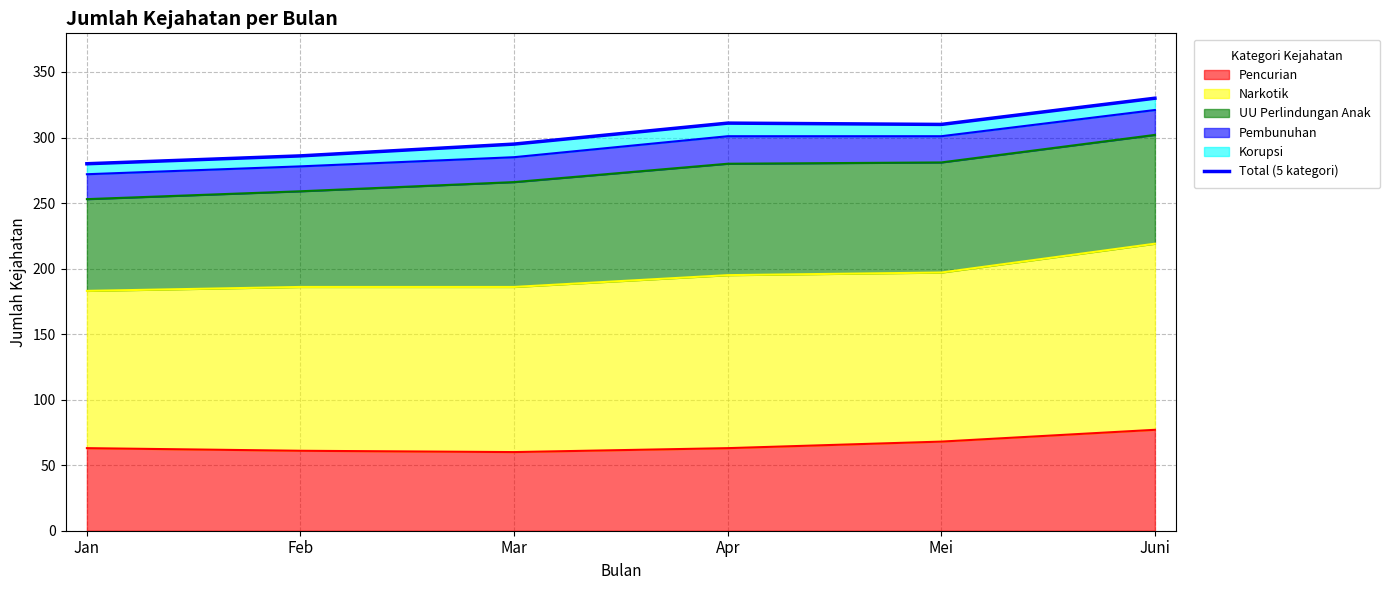

Reading left to right, what are all the values shown in this chart?

Jan=280	Feb=286	Mar=295	Apr=311	Mei=310	Juni=330